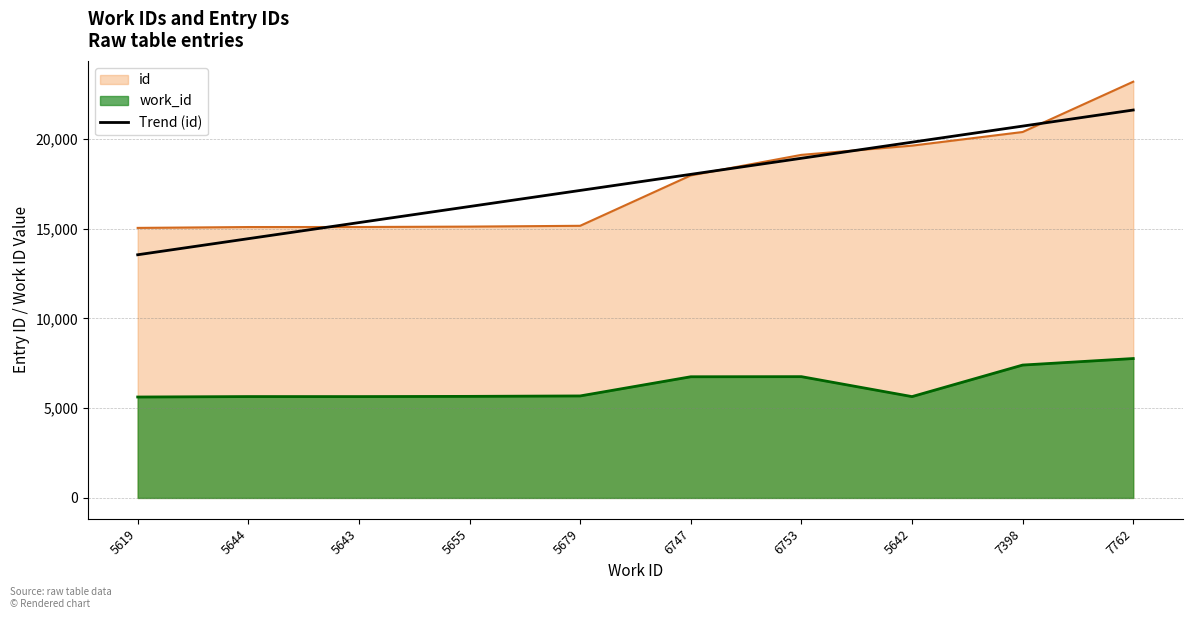

At which category is the sum across all series the highest?

7762